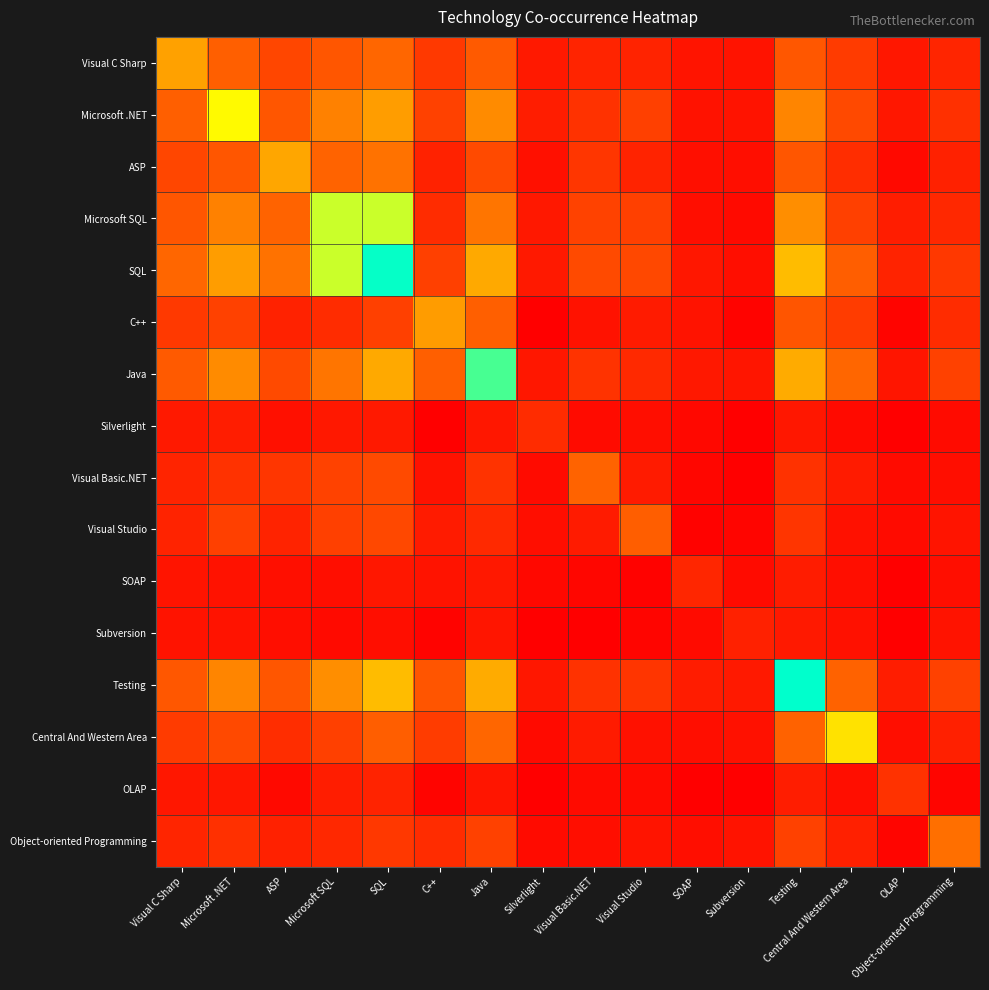

Rank the series by their maximum value, from highest to lowest.

Testing, SQL, Java, Microsoft SQL, Microsoft .NET, Central And Western Area, ASP, Visual C Sharp, C++, Object-oriented Programming, Visual Basic.NET, Visual Studio, OLAP, Silverlight, SOAP, Subversion